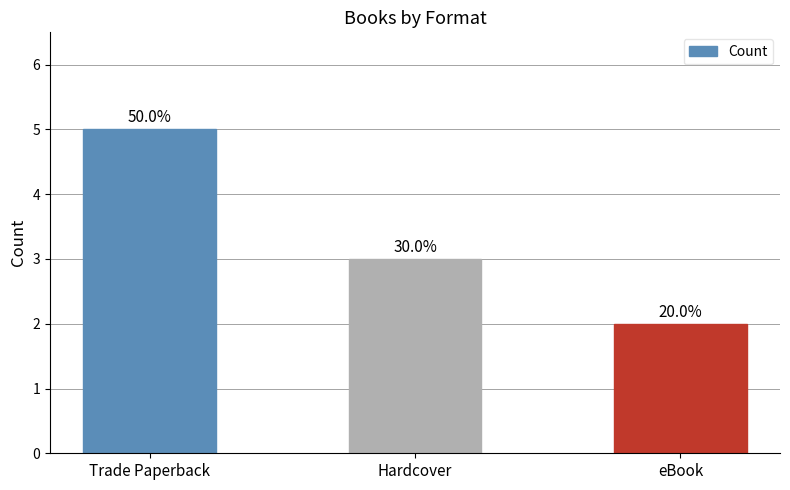

How many bars are there in total?

3